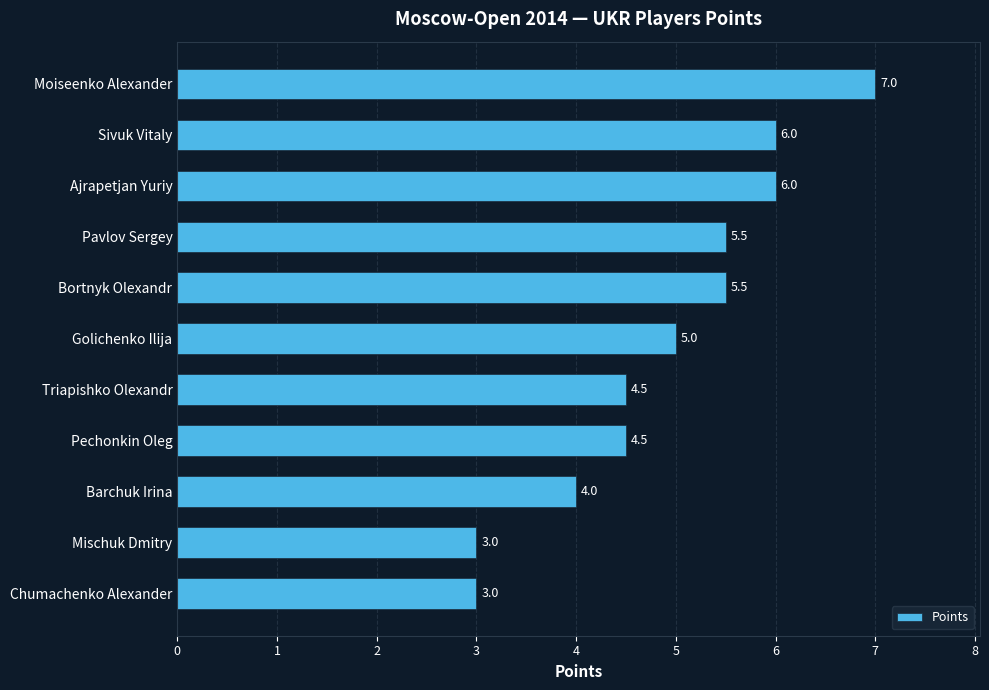

What is the difference between the second highest and second lowest values?

3.0